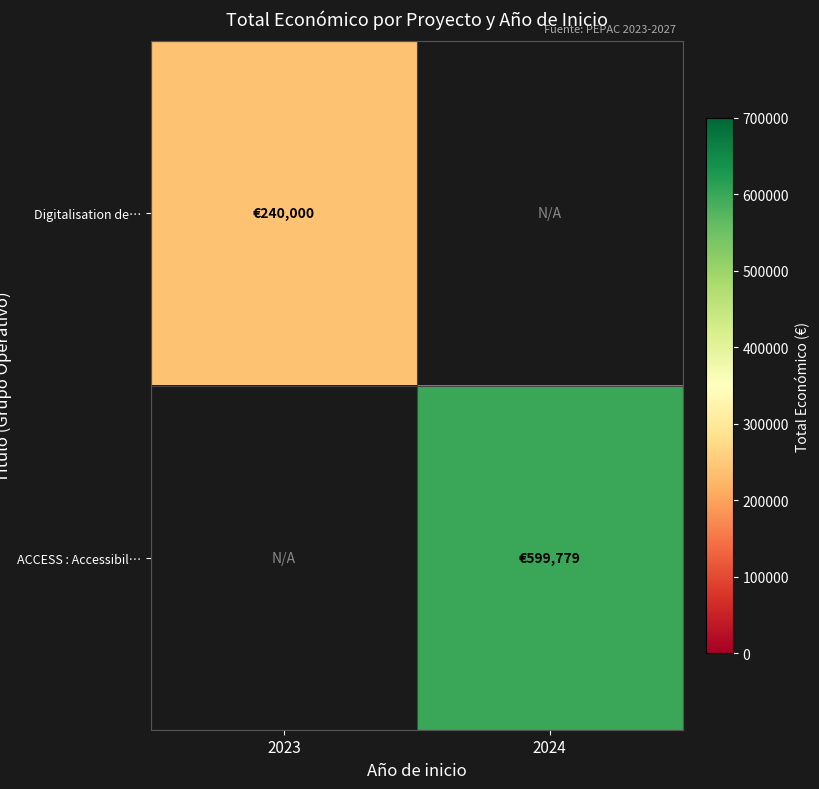

What is the total value across all series at 2023?

240000